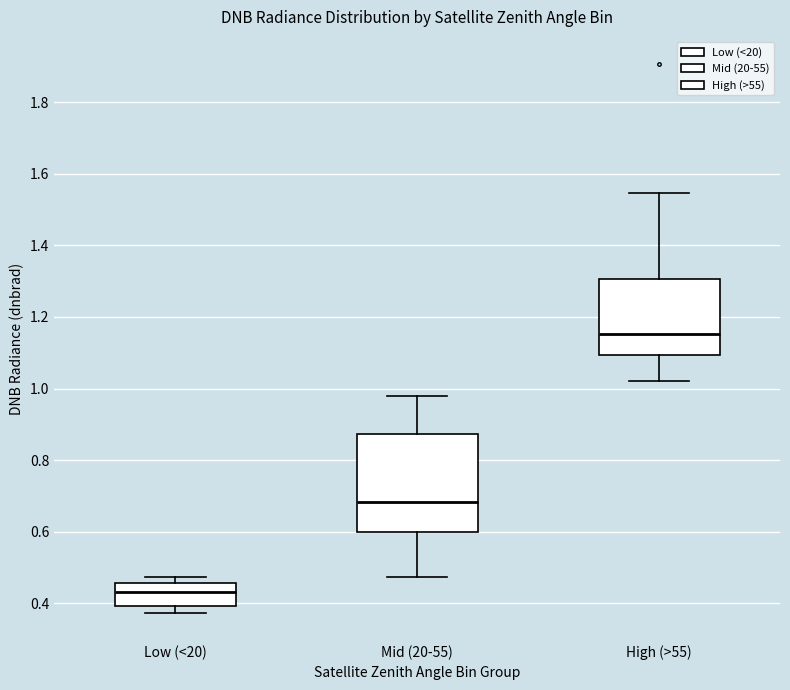

Which box has the lowest median line?

Low (<20)